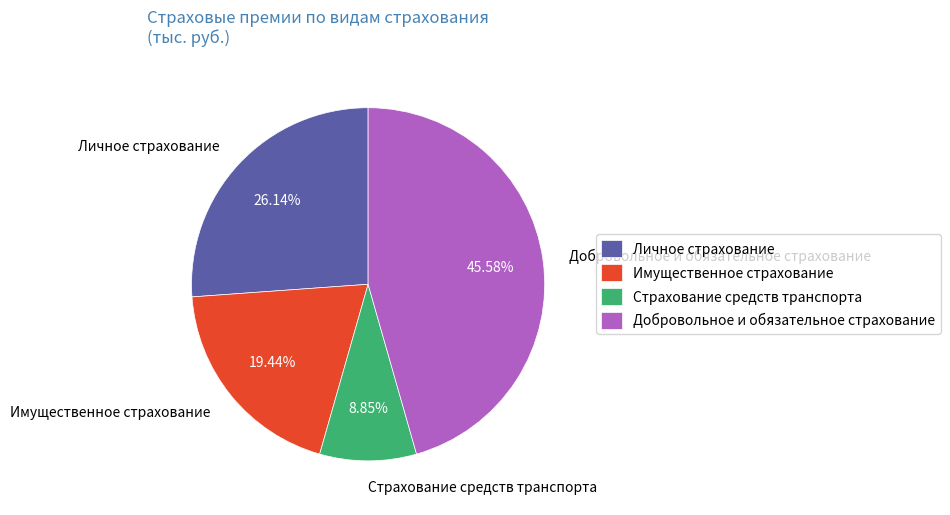

To the nearest percent, what is the combined percentage of Страхование средств транспорта and Имущественное страхование?

28%